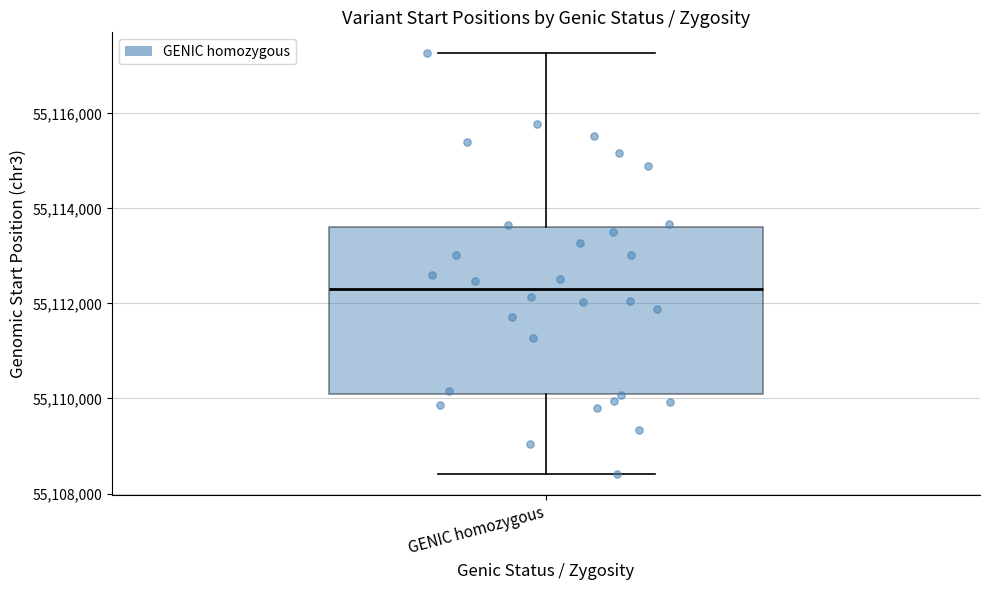

Read this box plot against the y-axis: the position of the median line, the range covered by the box, and the ends of both whiskers. The values are not printed on the chart, so give them approximately, as read against the axis.

median 55112200, box 55110000 to 55113600, whiskers 55108400 to 55117200